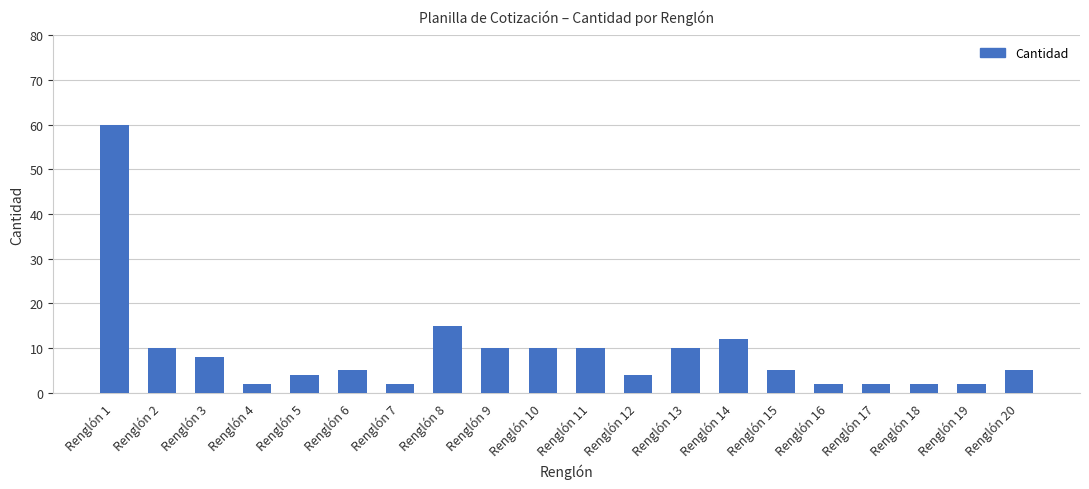

At which label is the value closest to 31?

Renglón 8